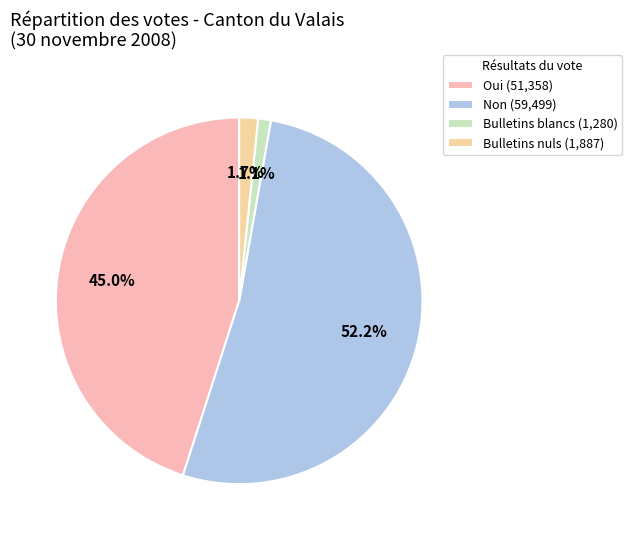

True or false: Non accounts for 52% of the total.

True